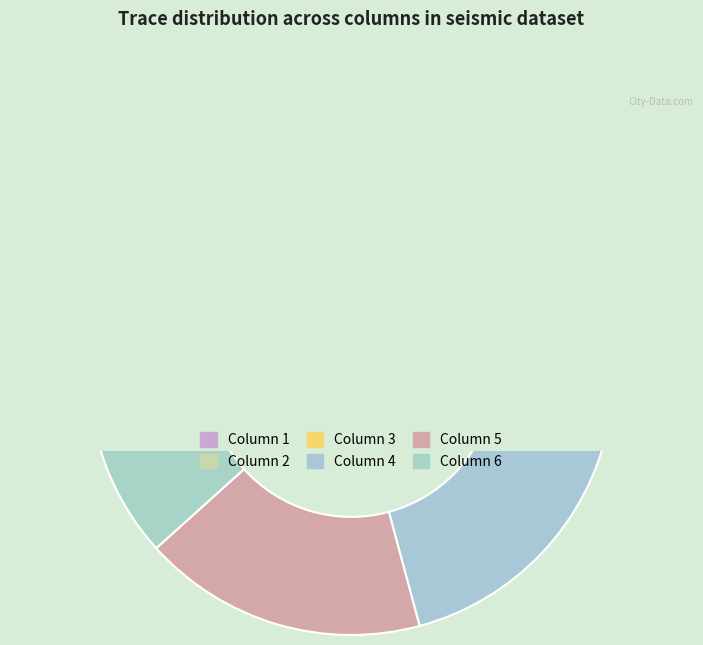

What portion of the pie excludes Column 6?

88.3%